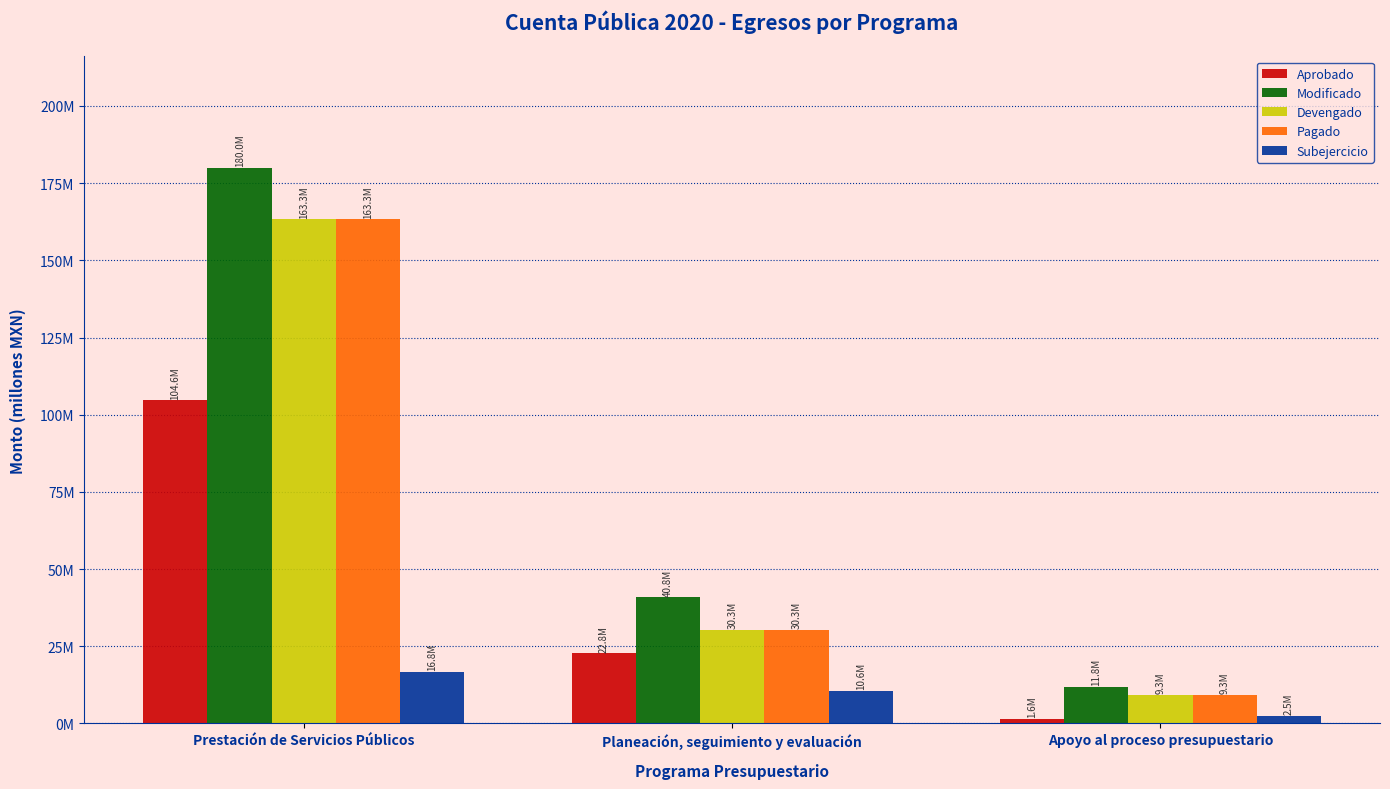

Between Planeación, seguimiento y evaluación and Prestación de Servicios Públicos, which is larger?

Prestación de Servicios Públicos